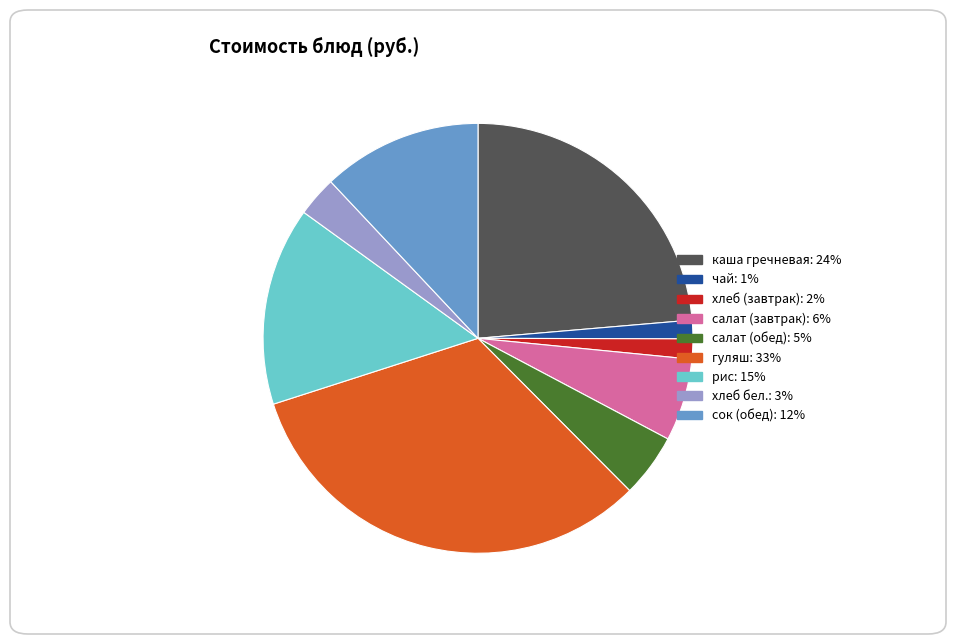

Is салат (обед) the majority of the pie?

No